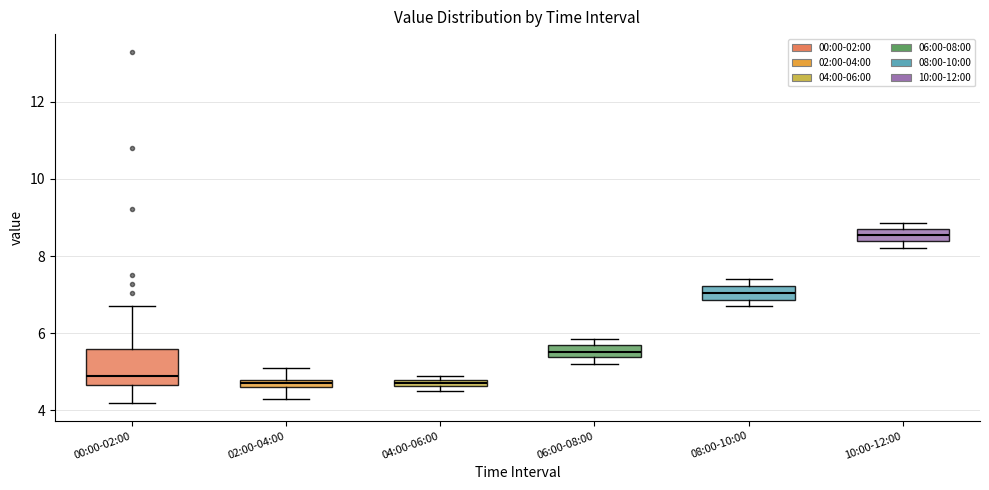

Which box is the tallest, from its lower edge to its upper edge?

00:00-02:00